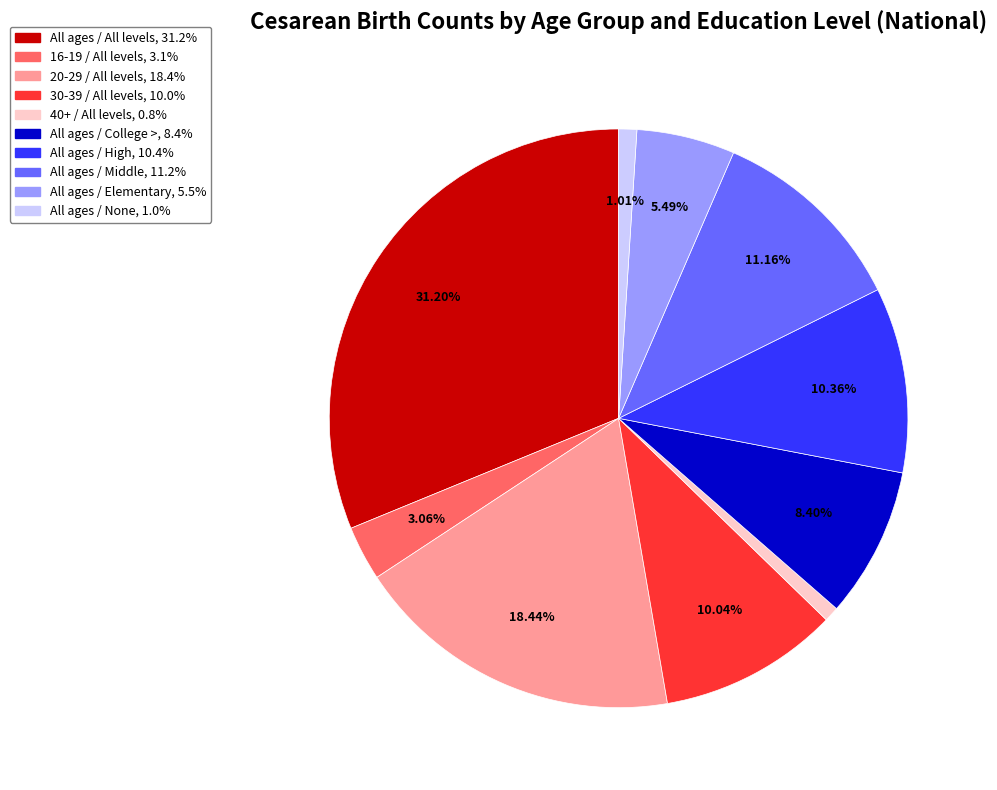

What percentage is the All ages / Elementary slice, to the nearest percent?

5%